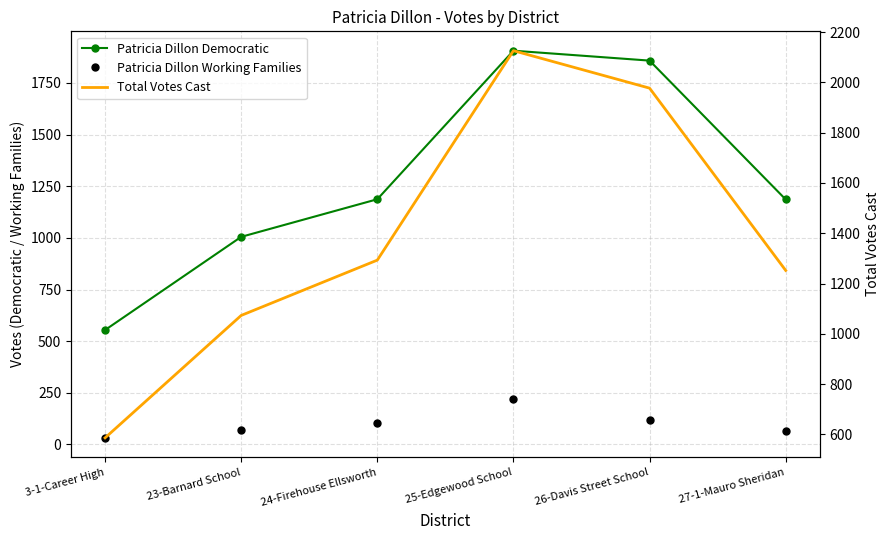

True or false: Patricia Dillon Democratic and Total Votes Cast intersect in this chart.

False